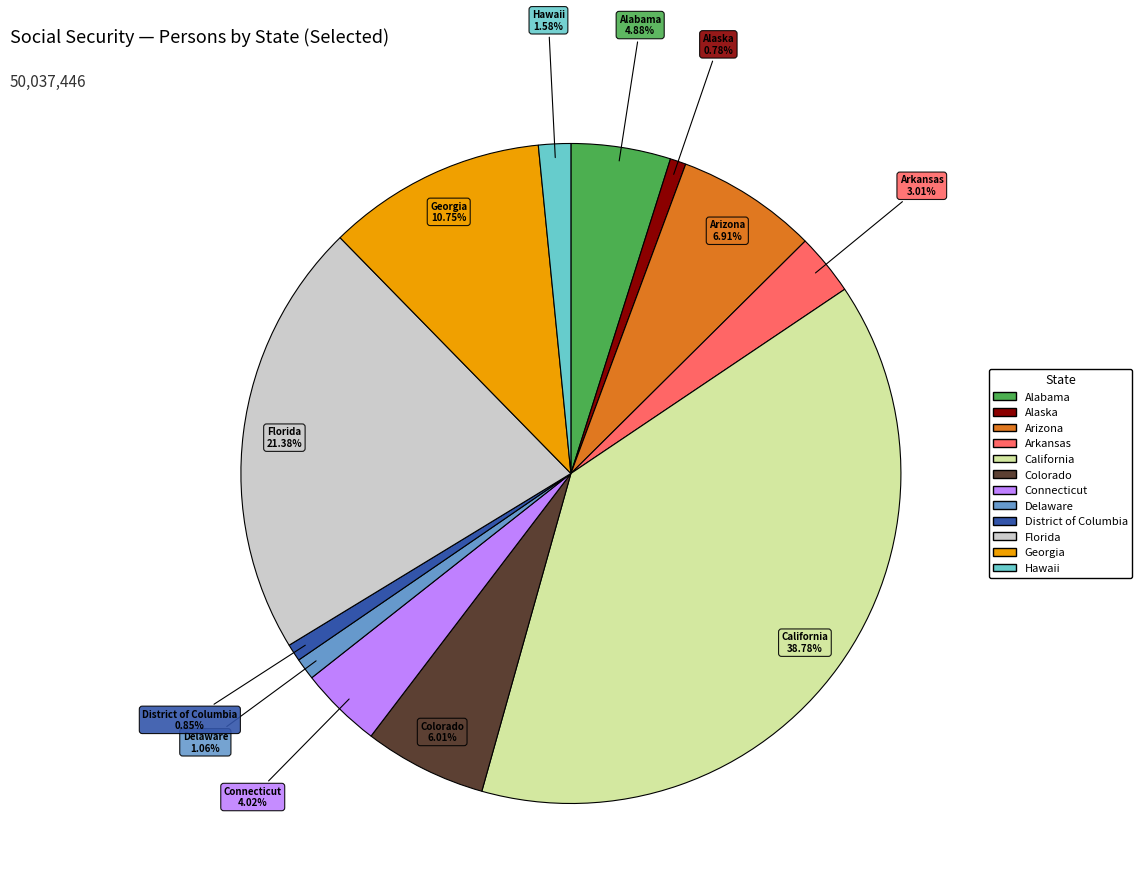

To the nearest percent, what is the combined percentage of Colorado and Connecticut?

10%